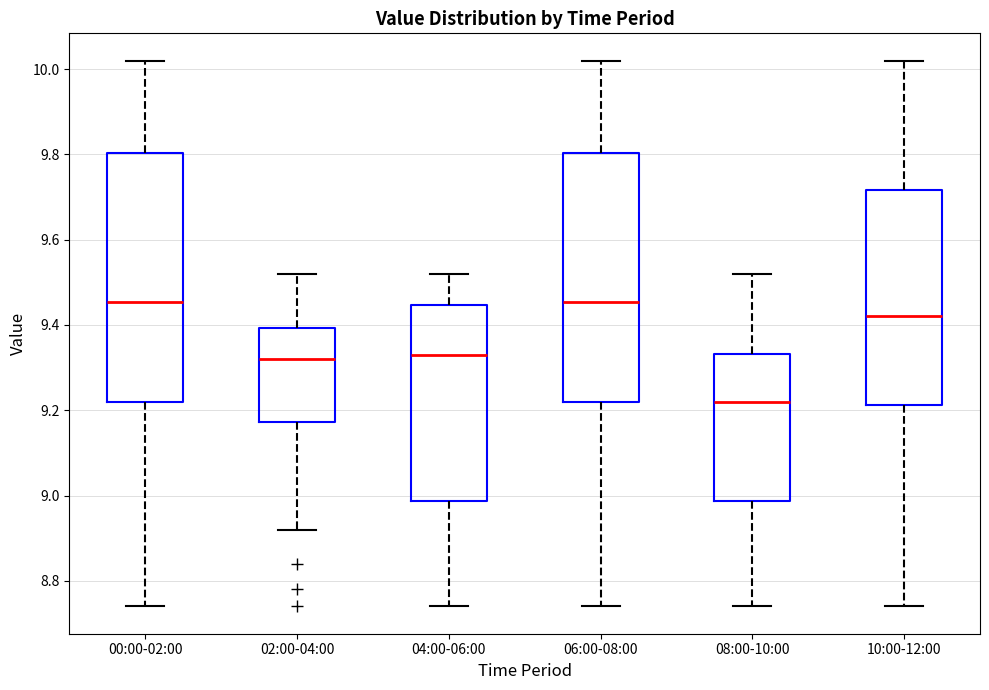

Where does the median line of the box for 06:00-08:00 sit on the y-axis? The values are not printed on the chart, so give them approximately, as read against the axis.

9.46